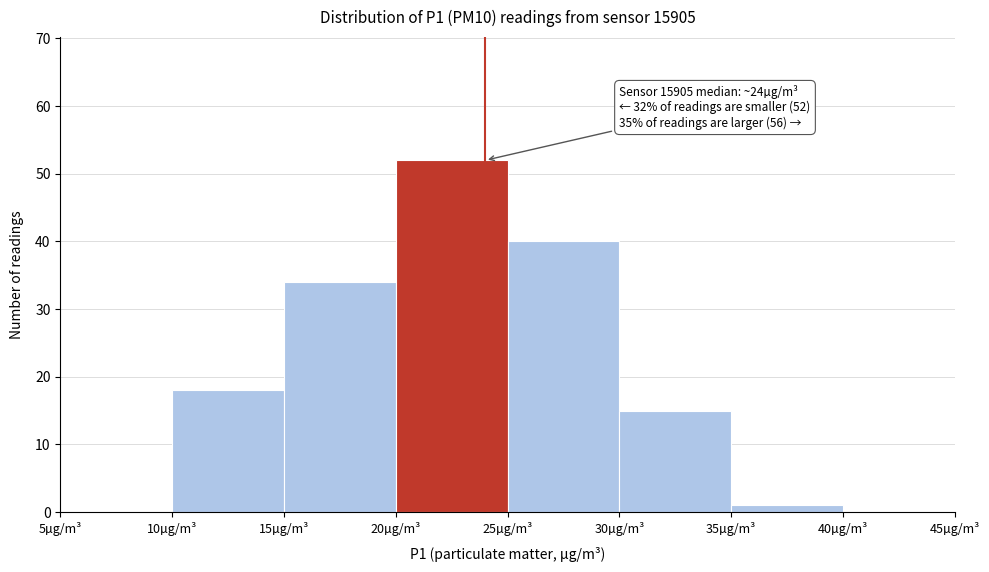

Over which range of the x-axis is the bar tallest?

20 to 25